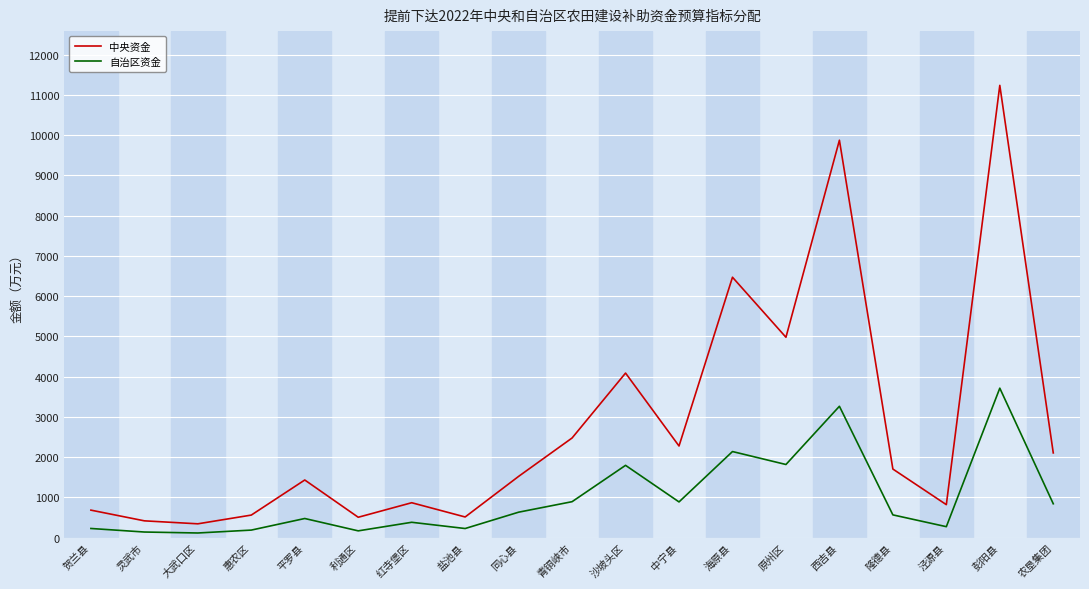

Where is the first local maximum for 中央资金?

平罗县